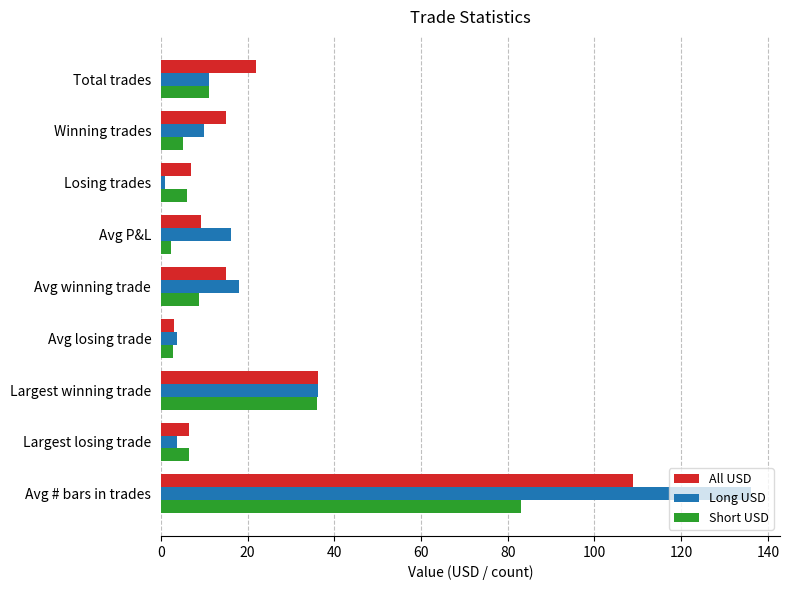

Is the value of Short USD at Largest losing trade greater than the value of Long USD at Losing trades?

Yes